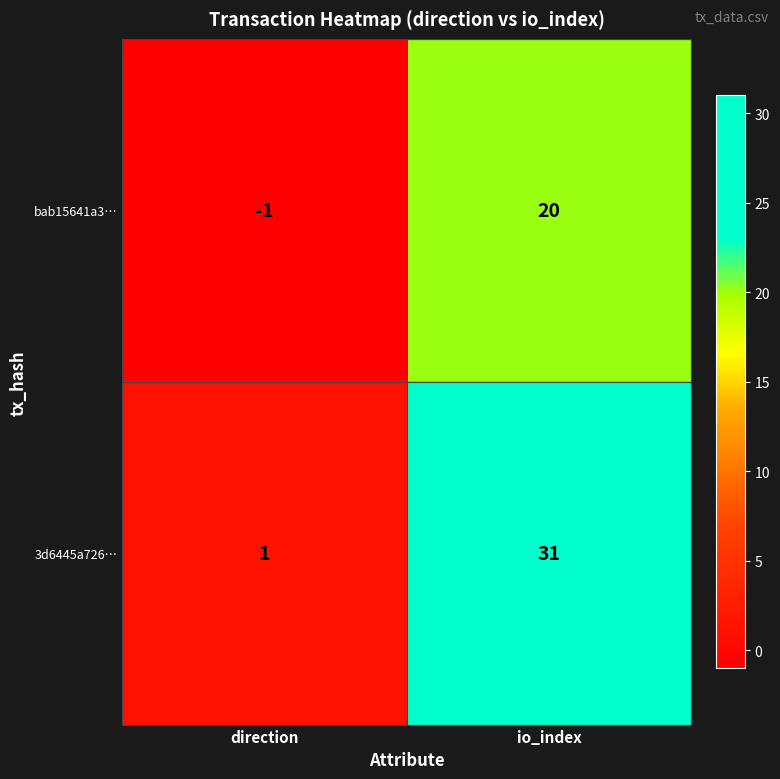

Which series has the largest total across all categories?

3d6445a726…